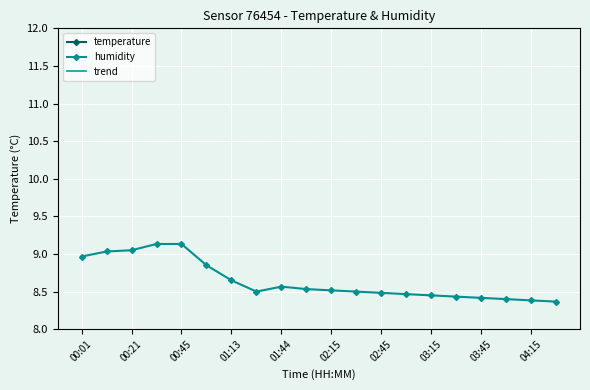

The humidity series shows 12.3 at 02:15. True or false?

False